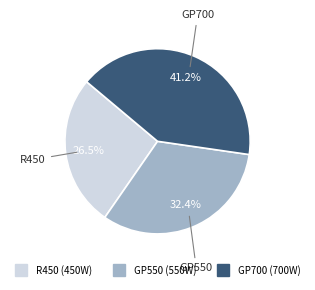

Which has a higher value, GP700 or GP550?

GP700